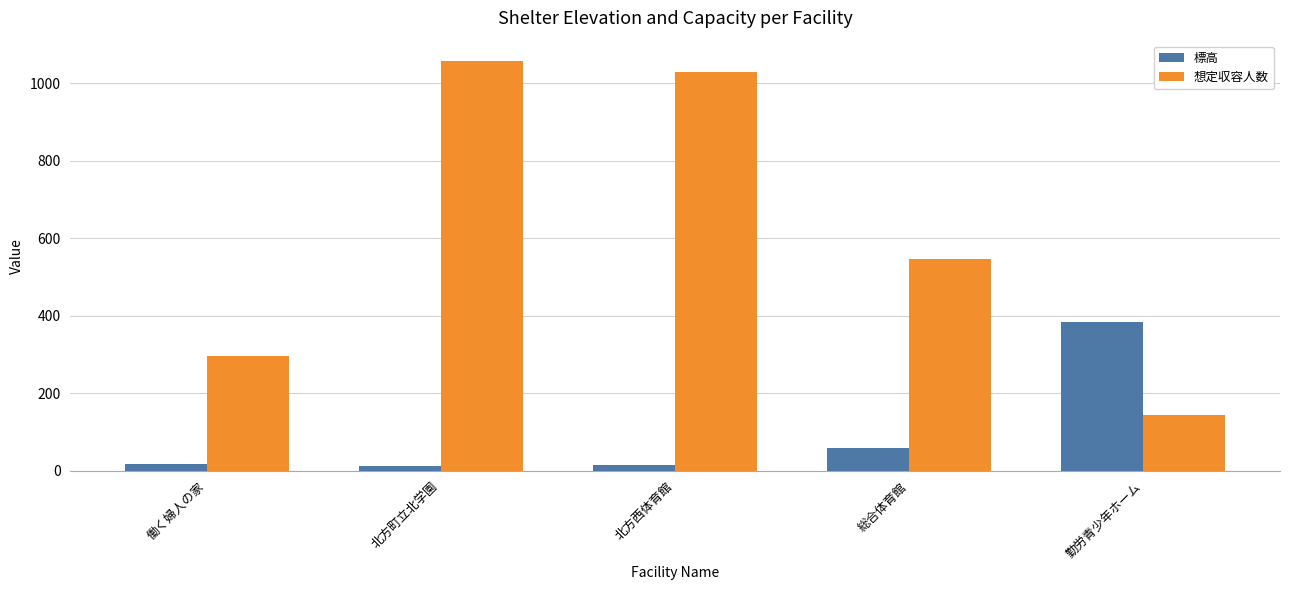

The 標高 series shows 16.4 at 働く婦人の家. True or false?

True